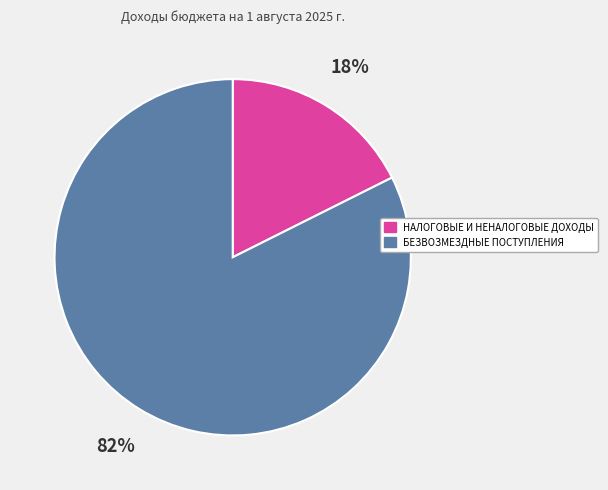

What percentage is the БЕЗВОЗМЕЗДНЫЕ ПОСТУПЛЕНИЯ slice, to the nearest percent?

82%